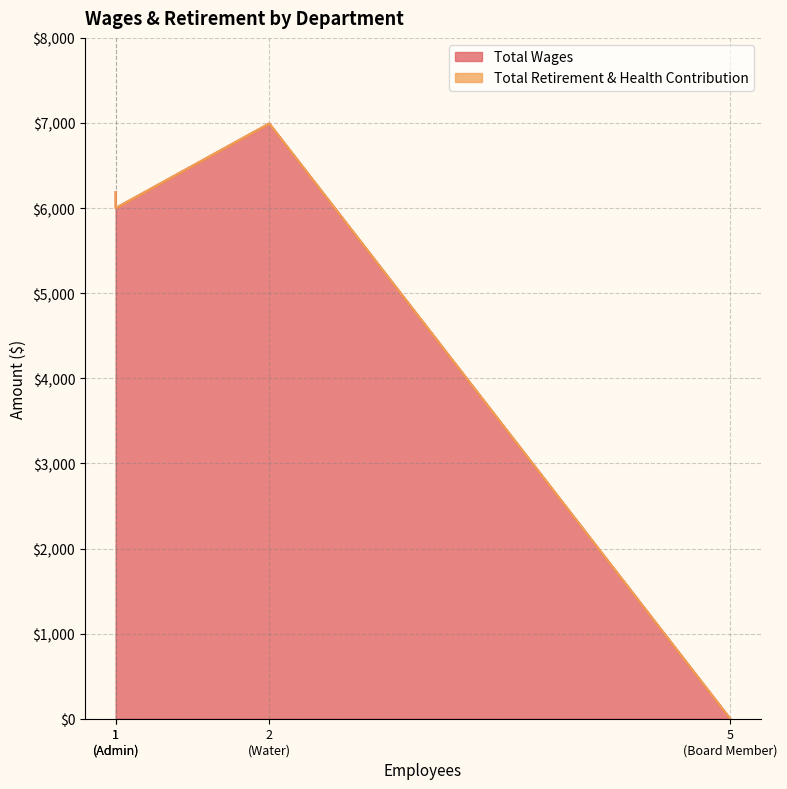

True or false: Total Retirement & Health Contribution and Total Wages cross at least once.

False